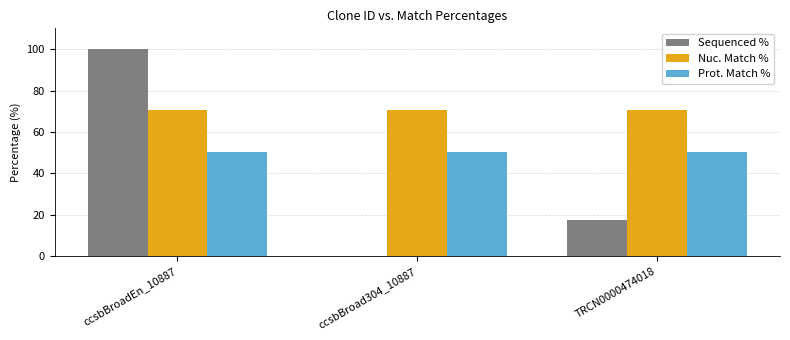

Read the Prot. Match % value at ccsbBroad304_10887.

50.6